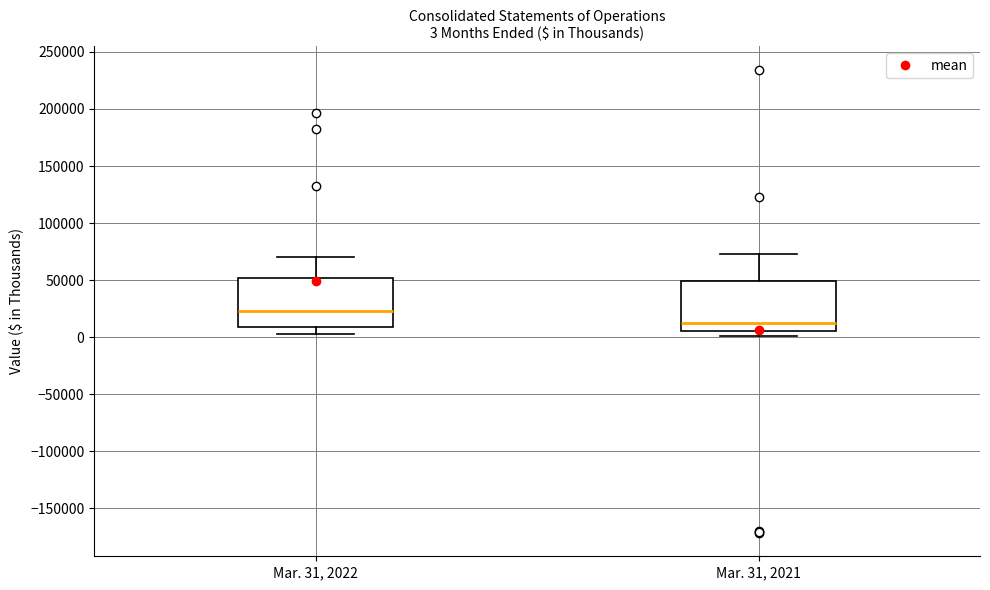

Which box's median line is the lowest?

Mar. 31, 2021